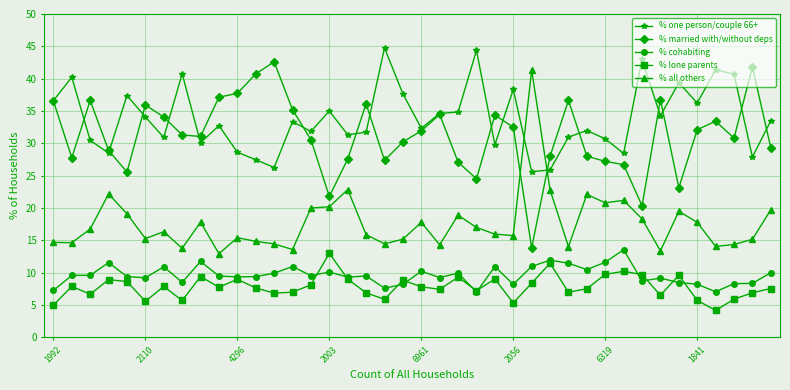

True or false: % one person/couple 66+ and % married with/without deps cross at least once.

True